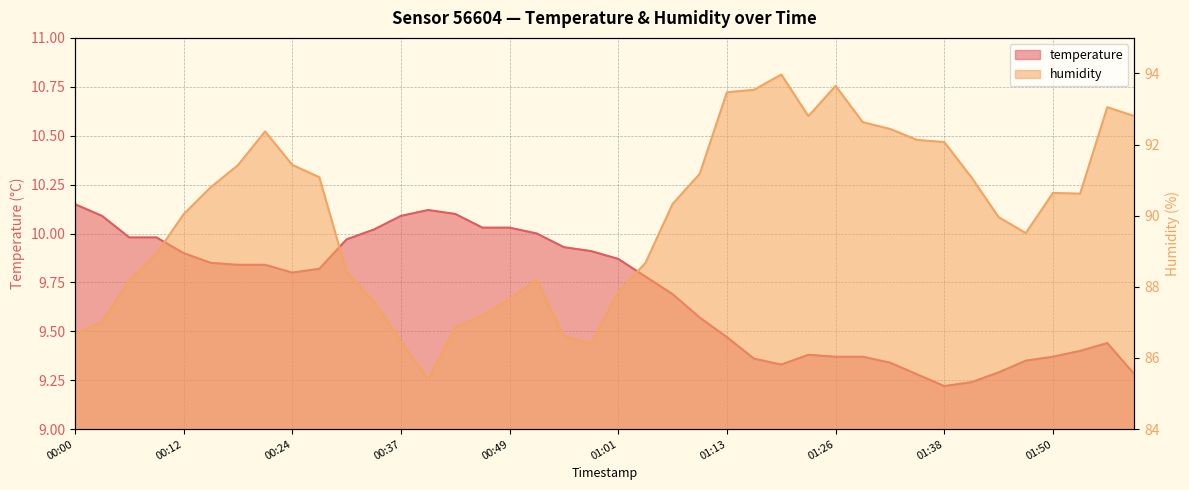

What is the value of the temperature point at the 27th from the left?

9.3